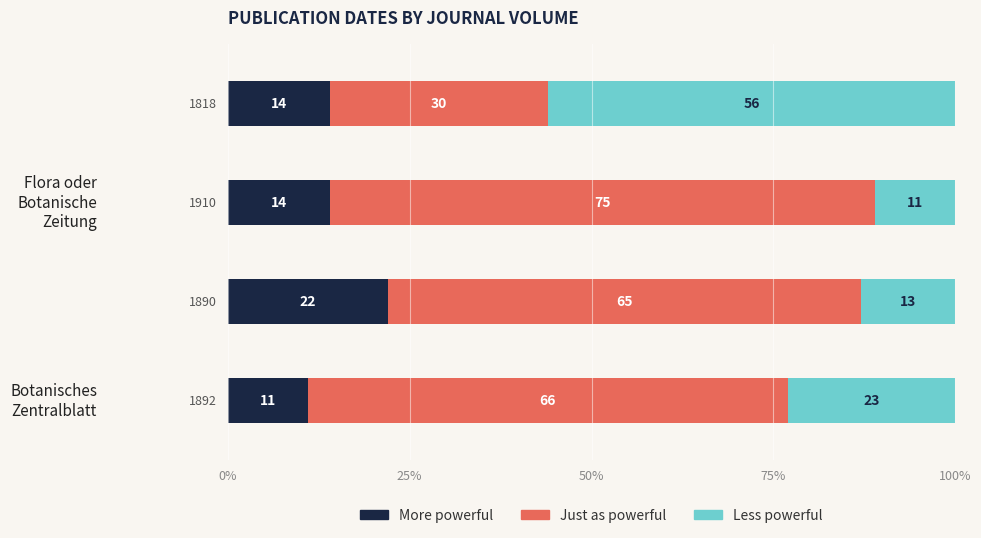

What is the minimum value for More powerful?

11